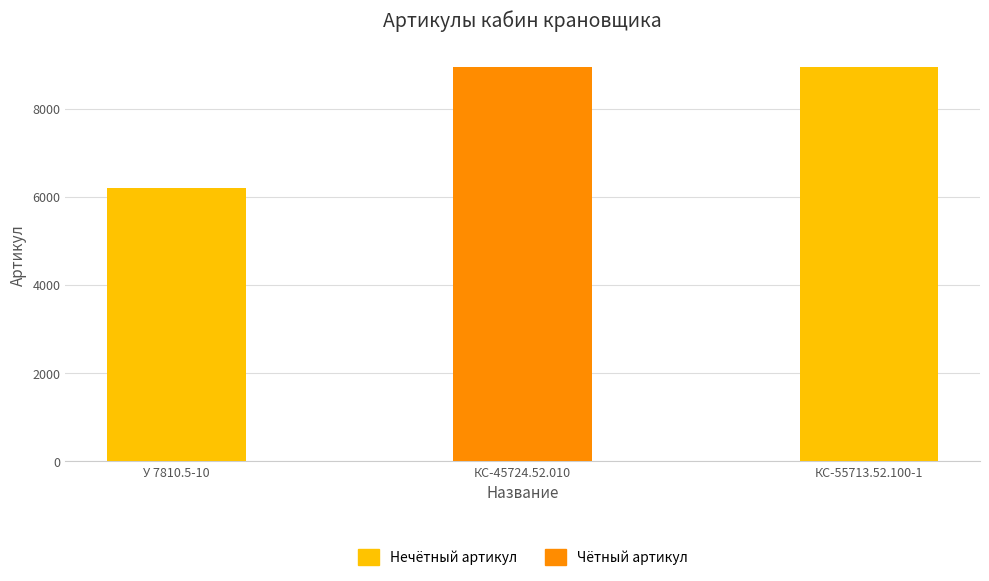

What is the sum of the values at КС-55713.52.100-1 and У 7810.5-10?

15140